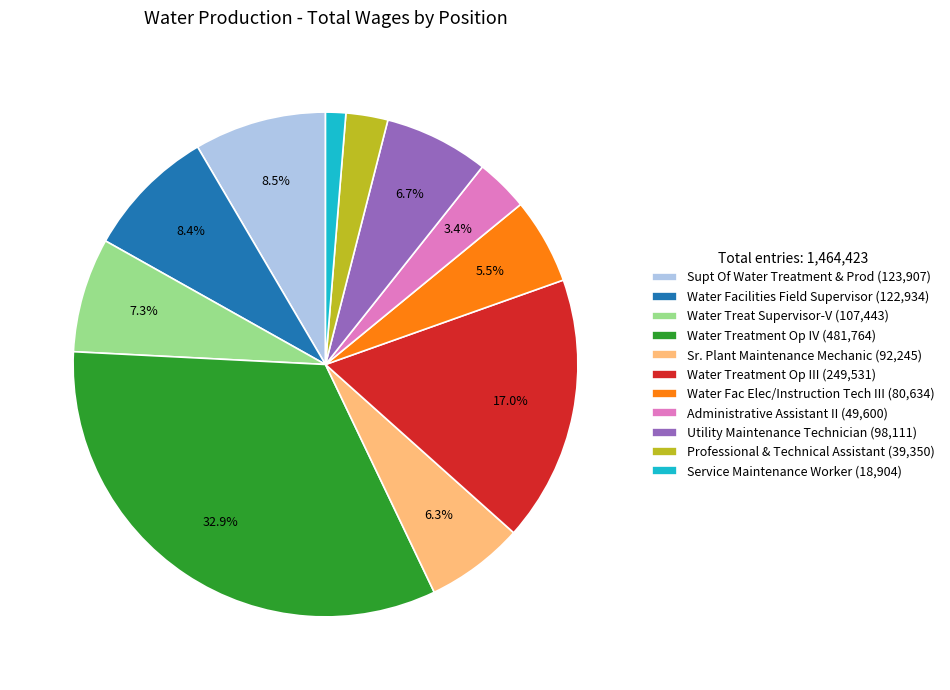

Is there any slice that represents more than half of the pie?

No